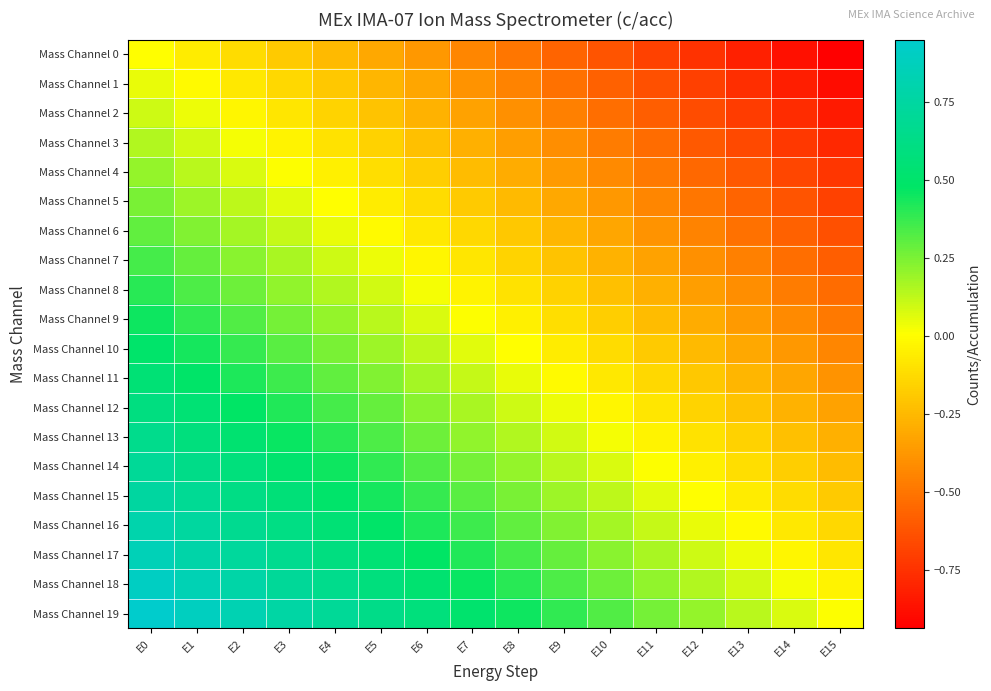

At how many categories does at least one series exceed 0?

16